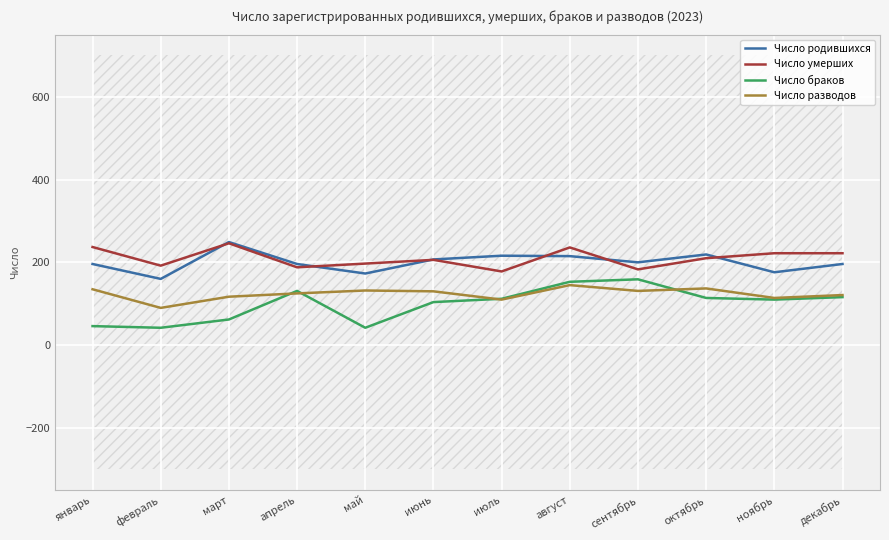

True or false: Число умерших and Число разводов intersect in this chart.

False